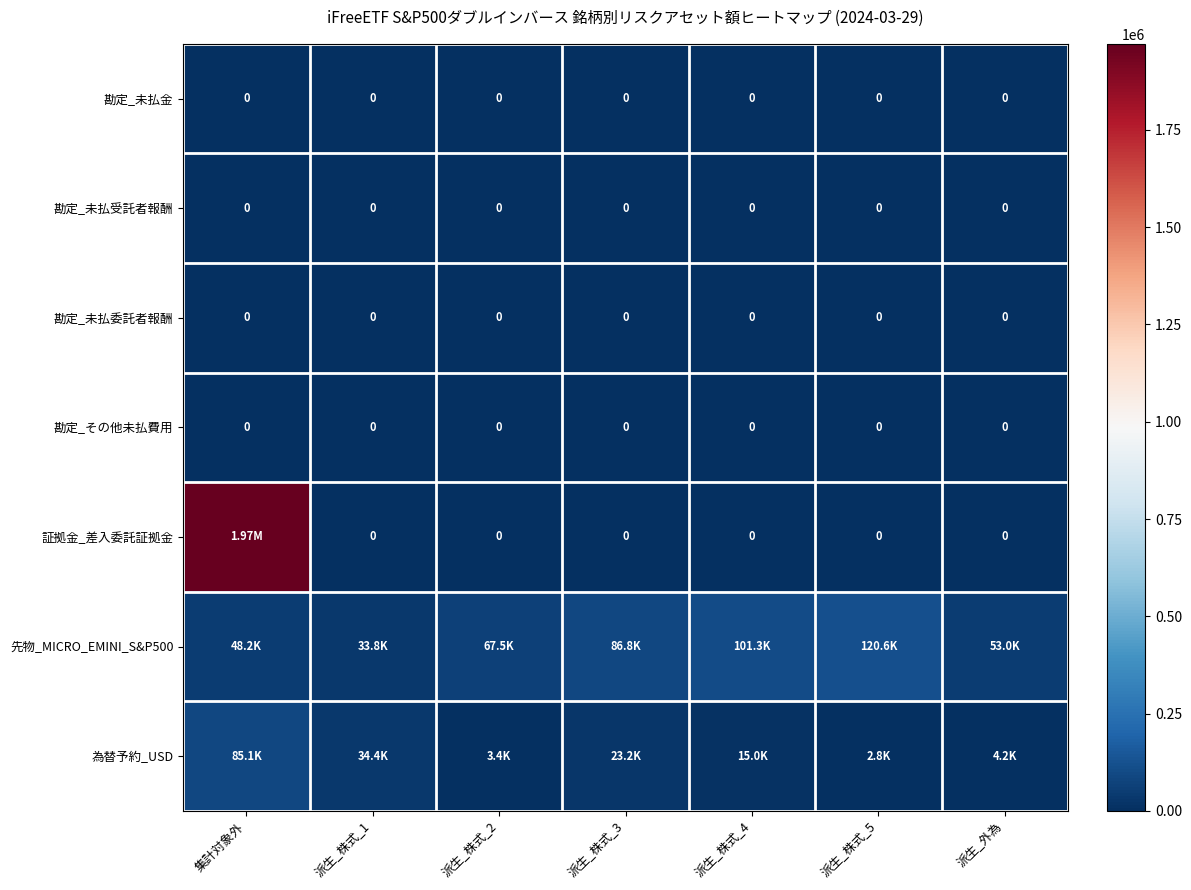

At which label is 先物_MICRO_EMINI_S&P500 closest to 77160?

派生_株式_2